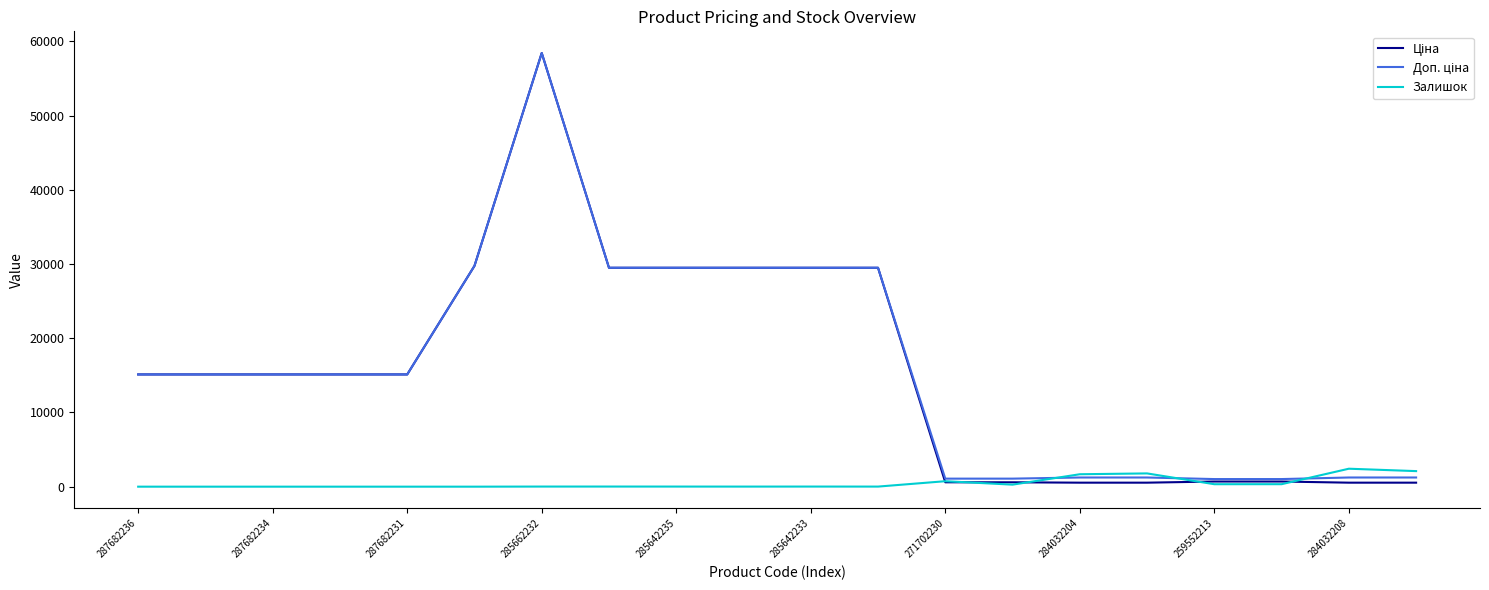

At which category is the sum across all series the highest?

285662232